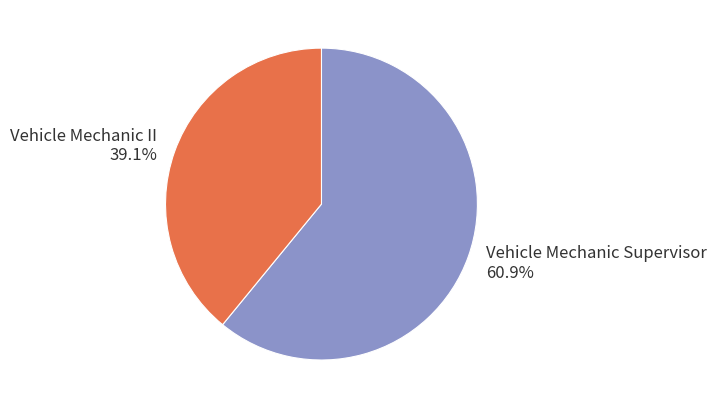

Count the number of slices in the pie.

2